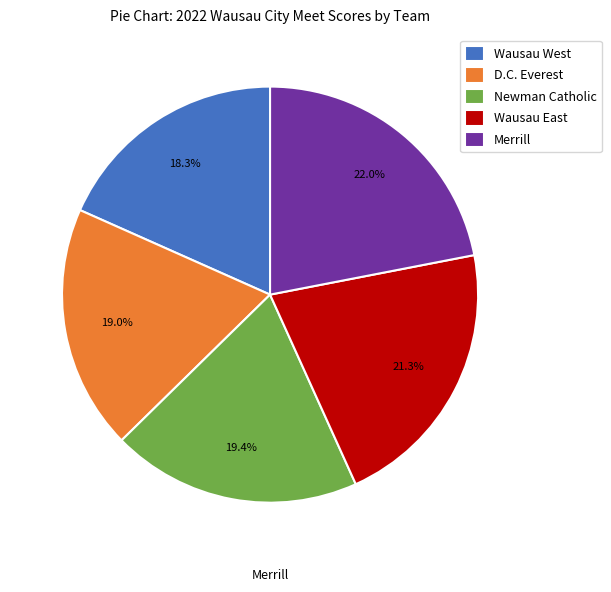

True or false: D.C. Everest accounts for 19% of the total.

True